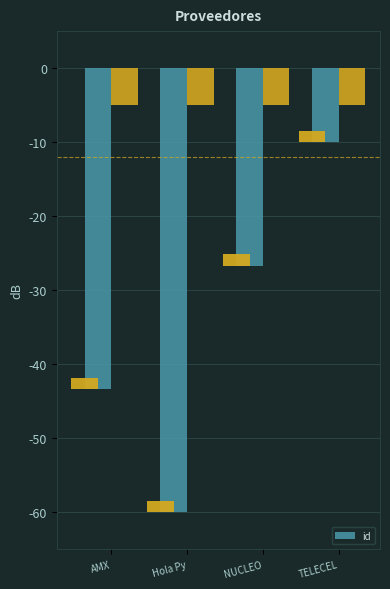

The value at Hola Py is -60.0. True or false?

True